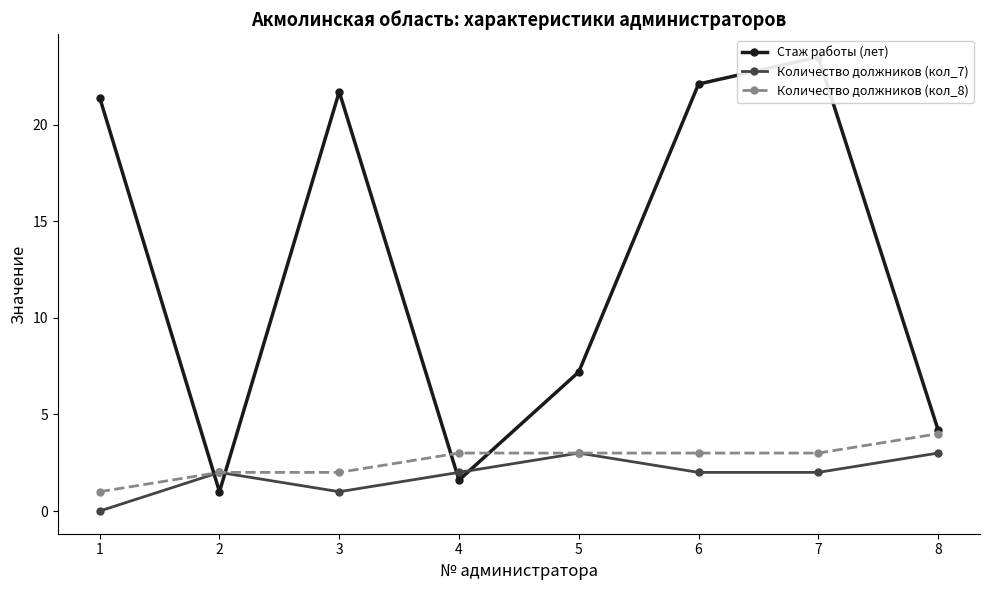

What is the difference between the maximum and minimum values in the Количество должников (кол_8) series?

3